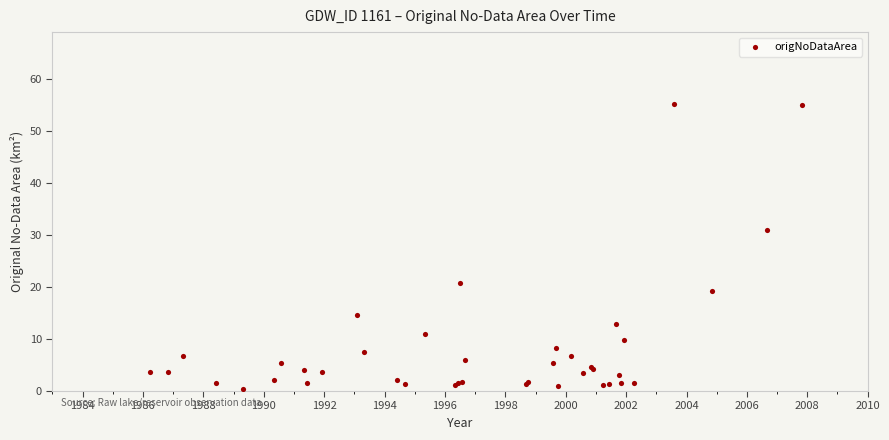

What Y value in the scatter plot is closest to 27?

31.0